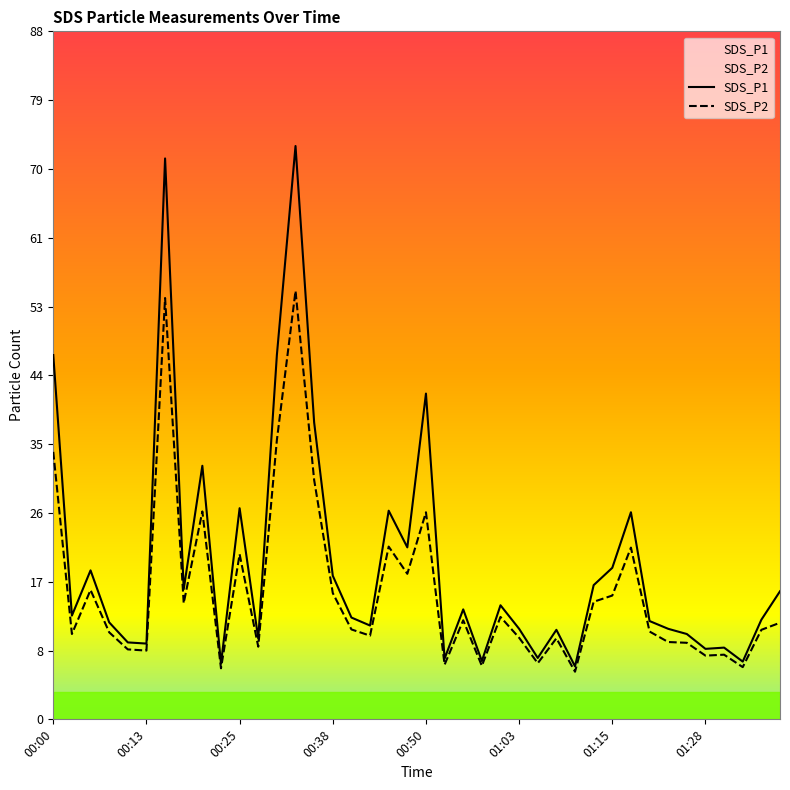

True or false: SDS_P1 has a value of 41.9 at 00:50.

True